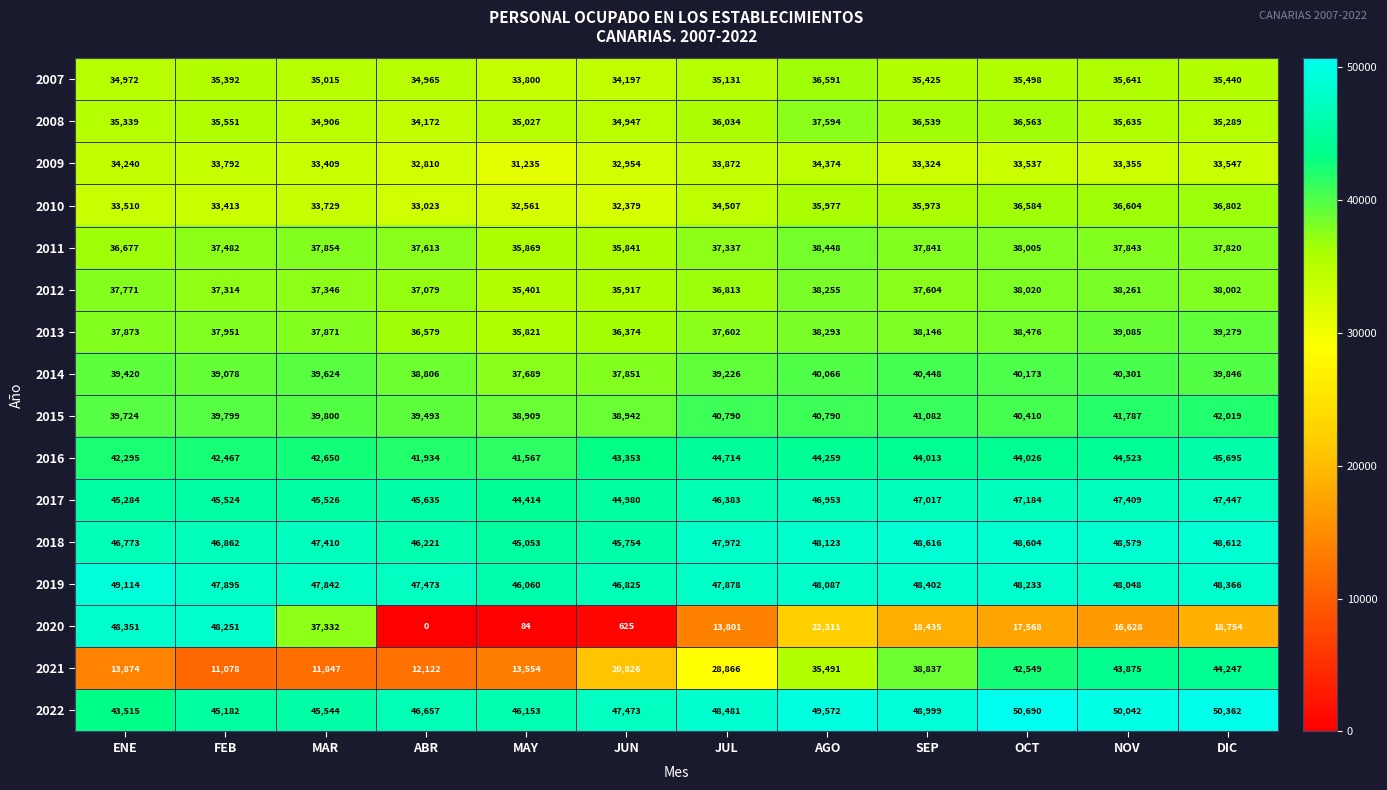

What is the greatest value displayed?

50690